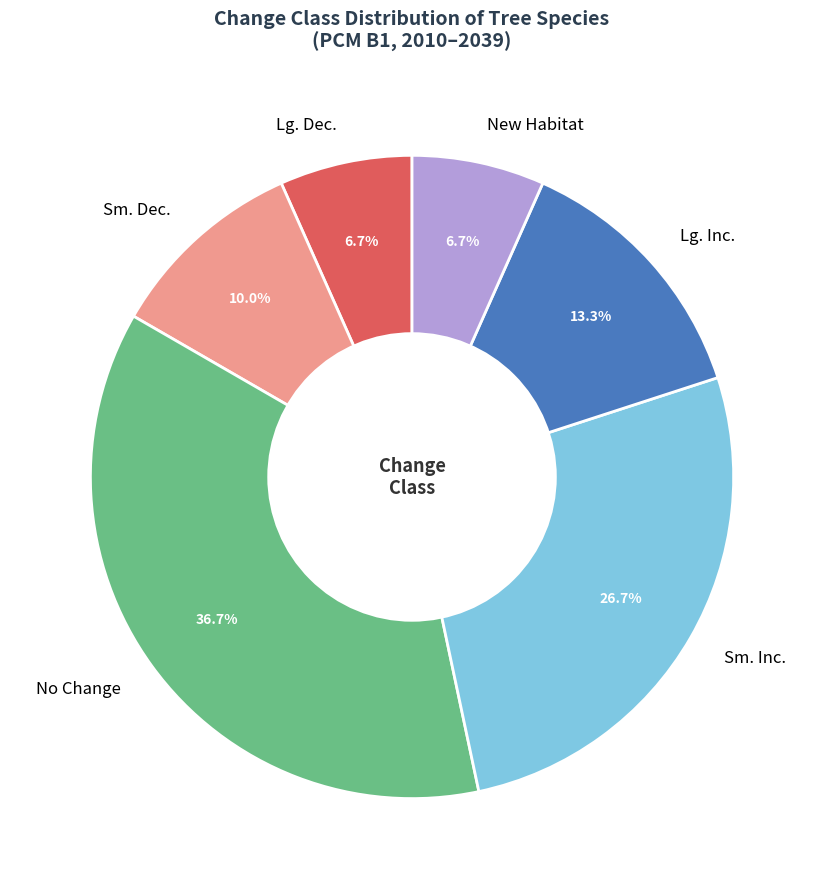

What portion of the pie excludes New Habitat?

93.3%